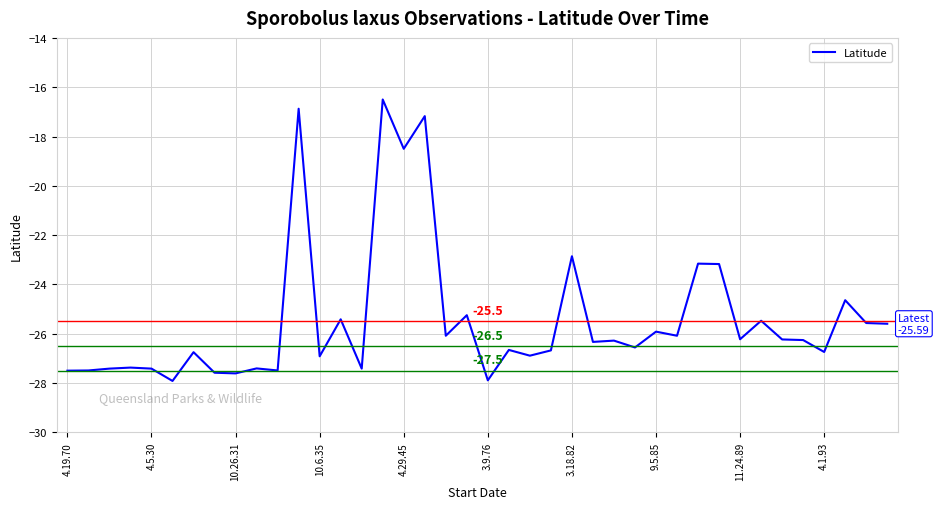

True or false: there are more than 1 points higher than both neighbors.

True